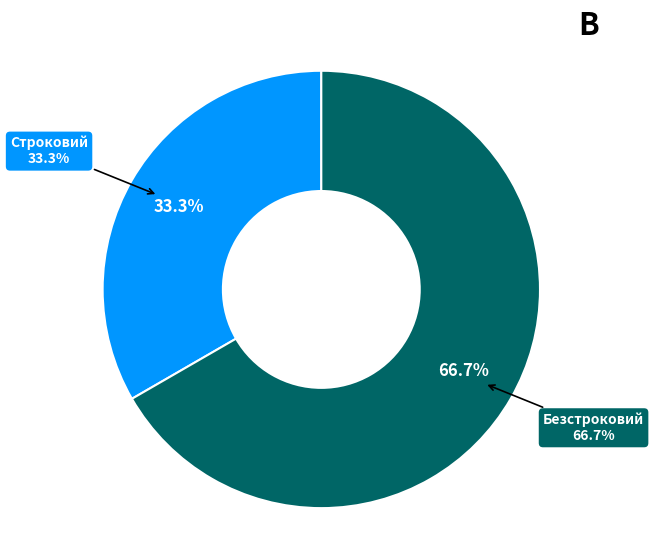

To the nearest percent, what percentage of the pie is Строковий?

33%